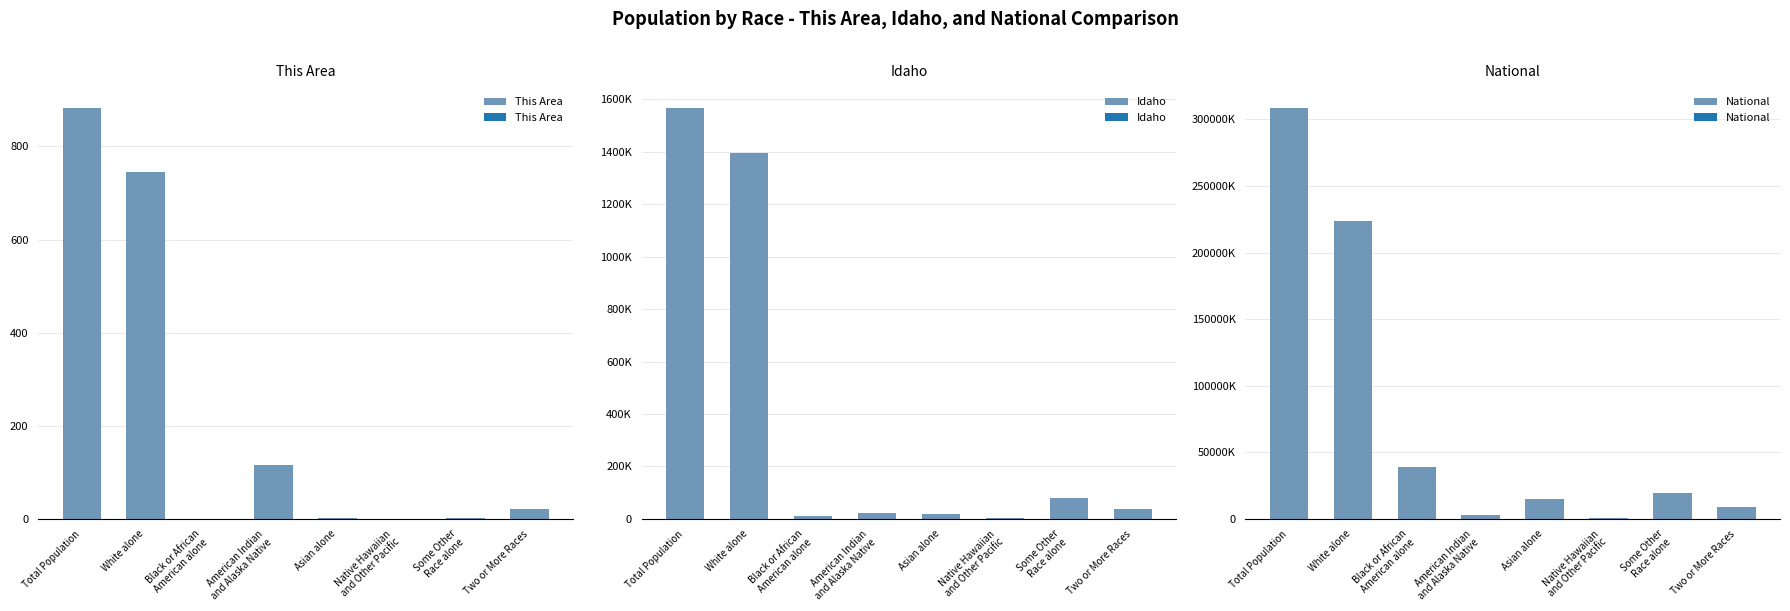

How many distinct data groups are displayed?

3